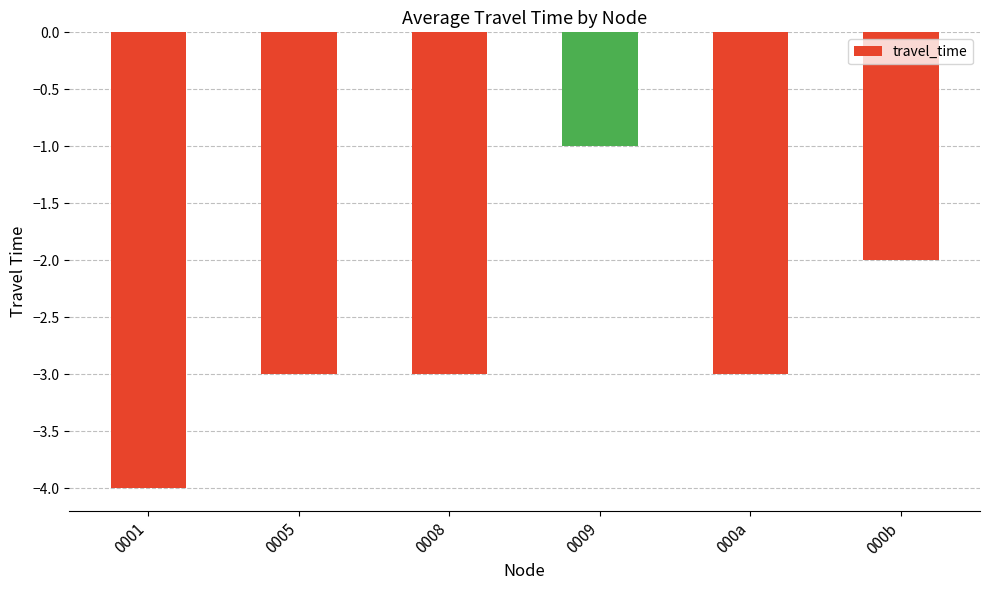

Reading right to left, what are all the values shown in this chart?

-2	-3	-1	-3	-3	-4